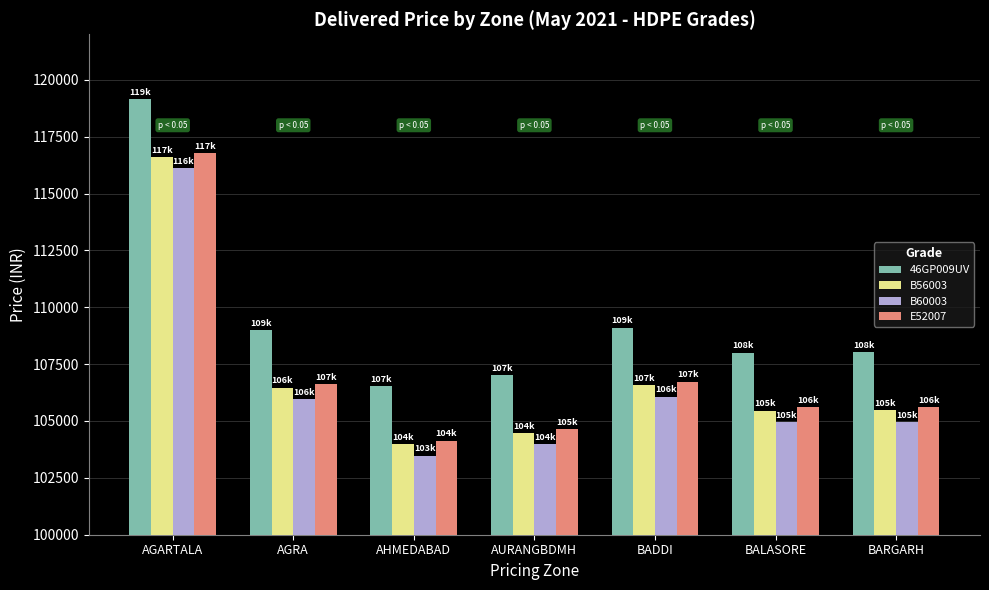

Which series has the largest total across all categories?

46GP009UV